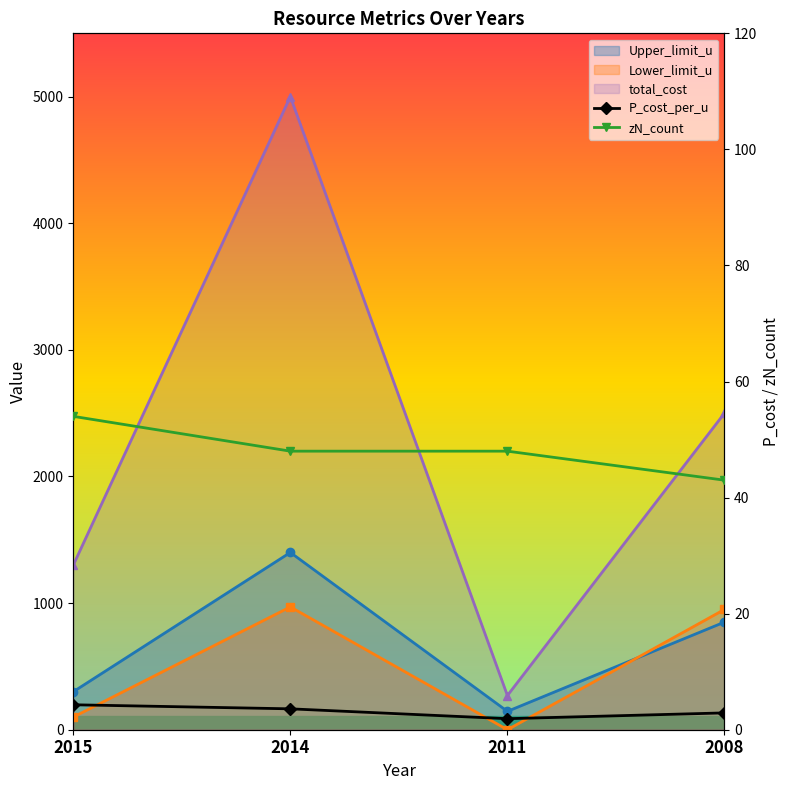

What is the sum of the P_cost_per_u values at 2008 and 2014?

6.5